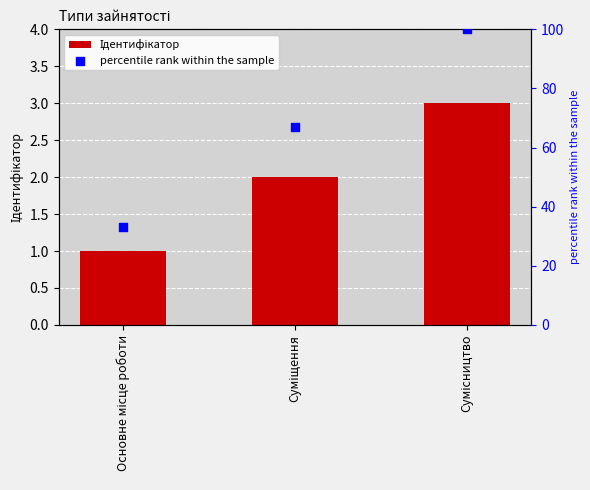

Which series has the largest Y range (max minus min)?

percentile rank within the sample